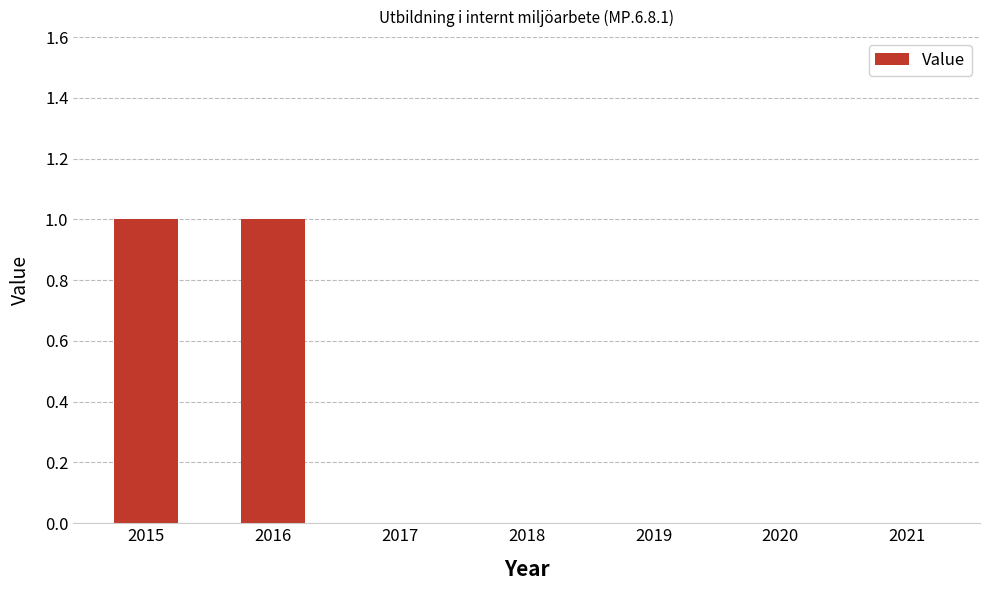

Reading left to right, what are all the values shown in this chart?

2015=1	2016=1	2017=0	2018=0	2019=0	2020=0	2021=0